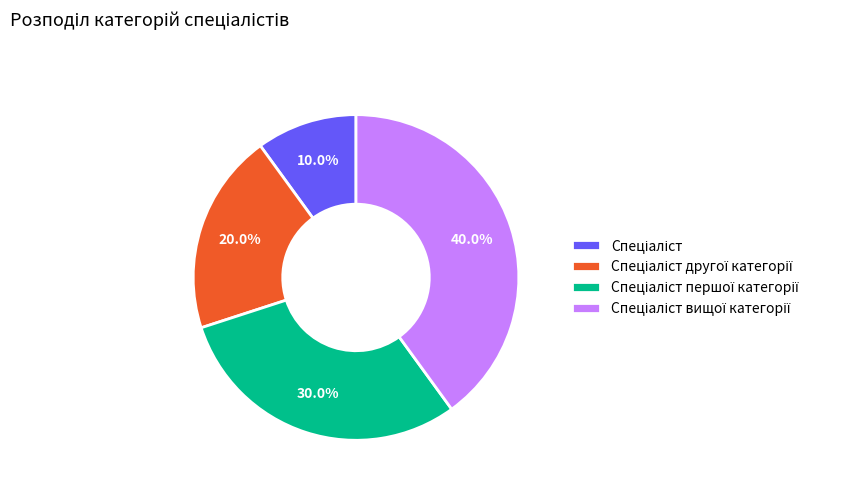

How many segments does this pie chart have?

4